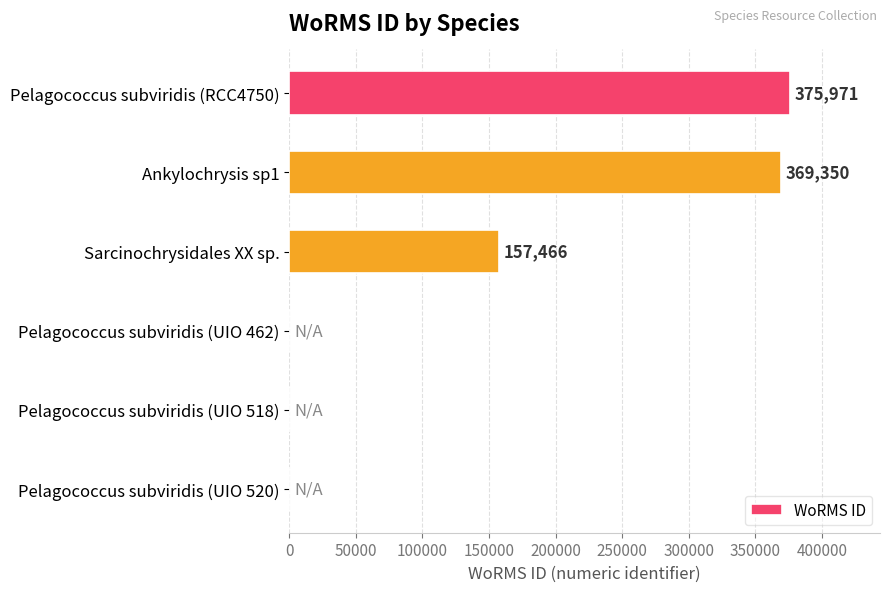

Are the bars horizontal?

Yes